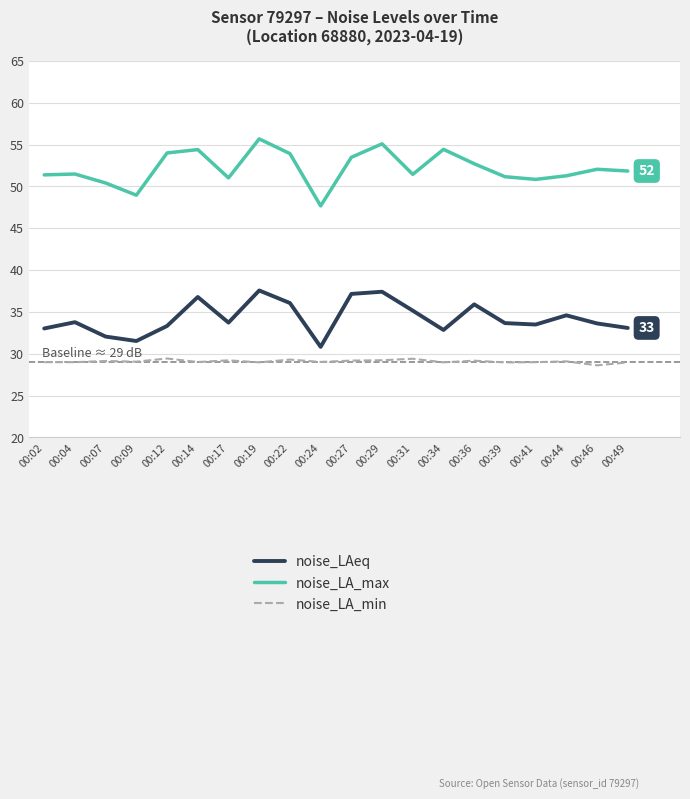

What is the maximum value shown in the chart?

55.7